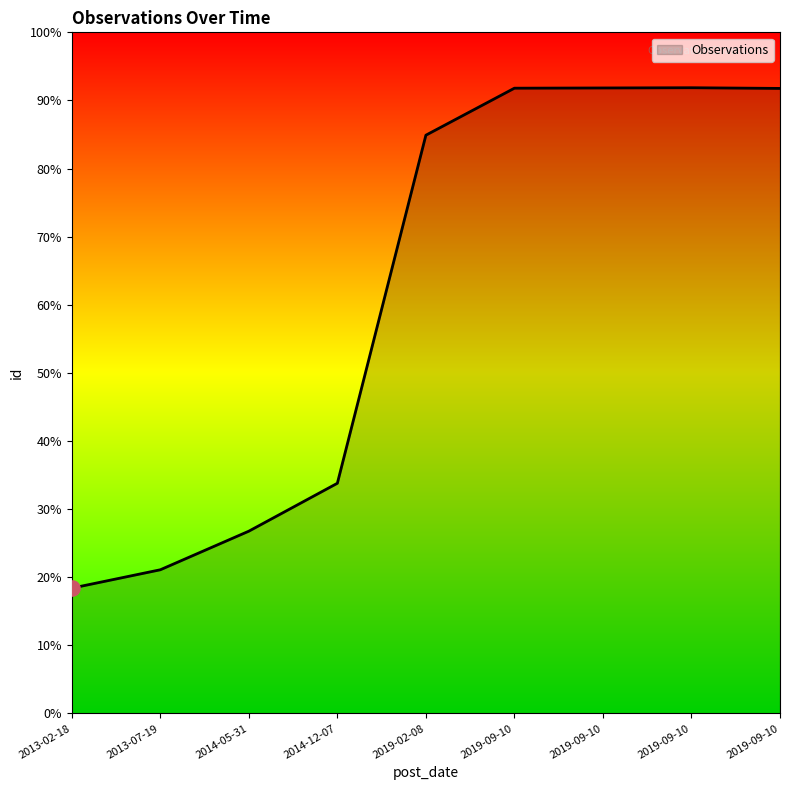

Between 2013-02-18 and 2014-12-07, which is larger?

2014-12-07